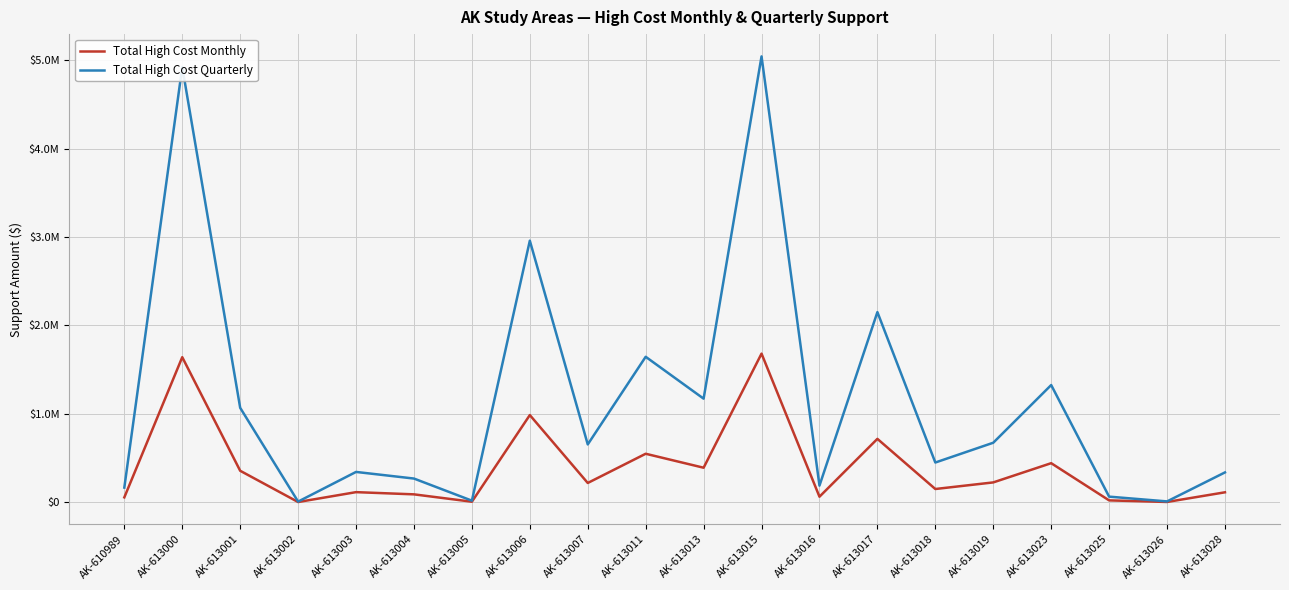

Is this an area chart (filled region under the line)?

No